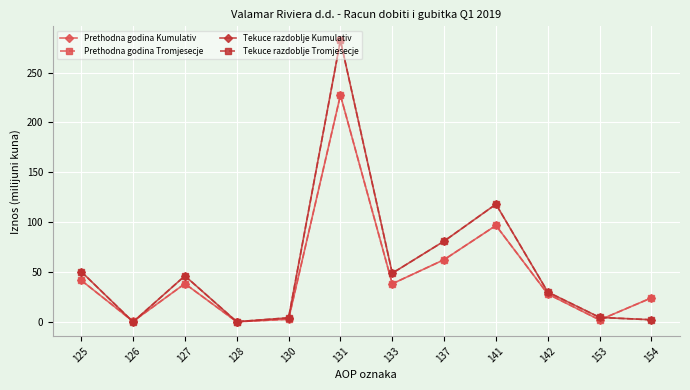

True or false: Prethodna godina Tromjesecje has more than 2 points higher than both neighbors.

True